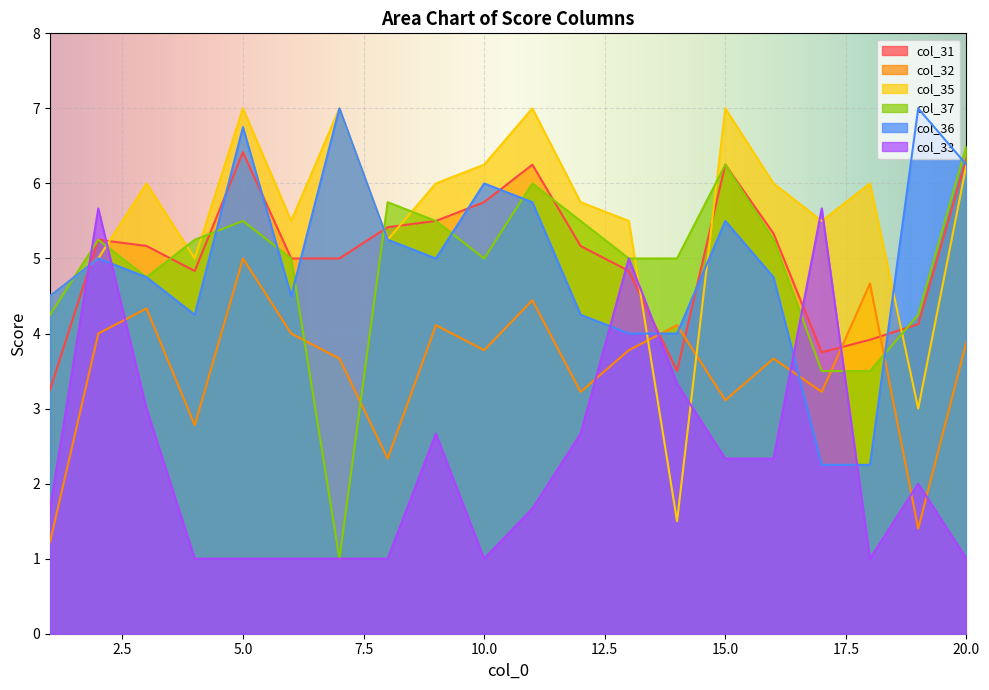

Between 15 and 10, which is larger?

15